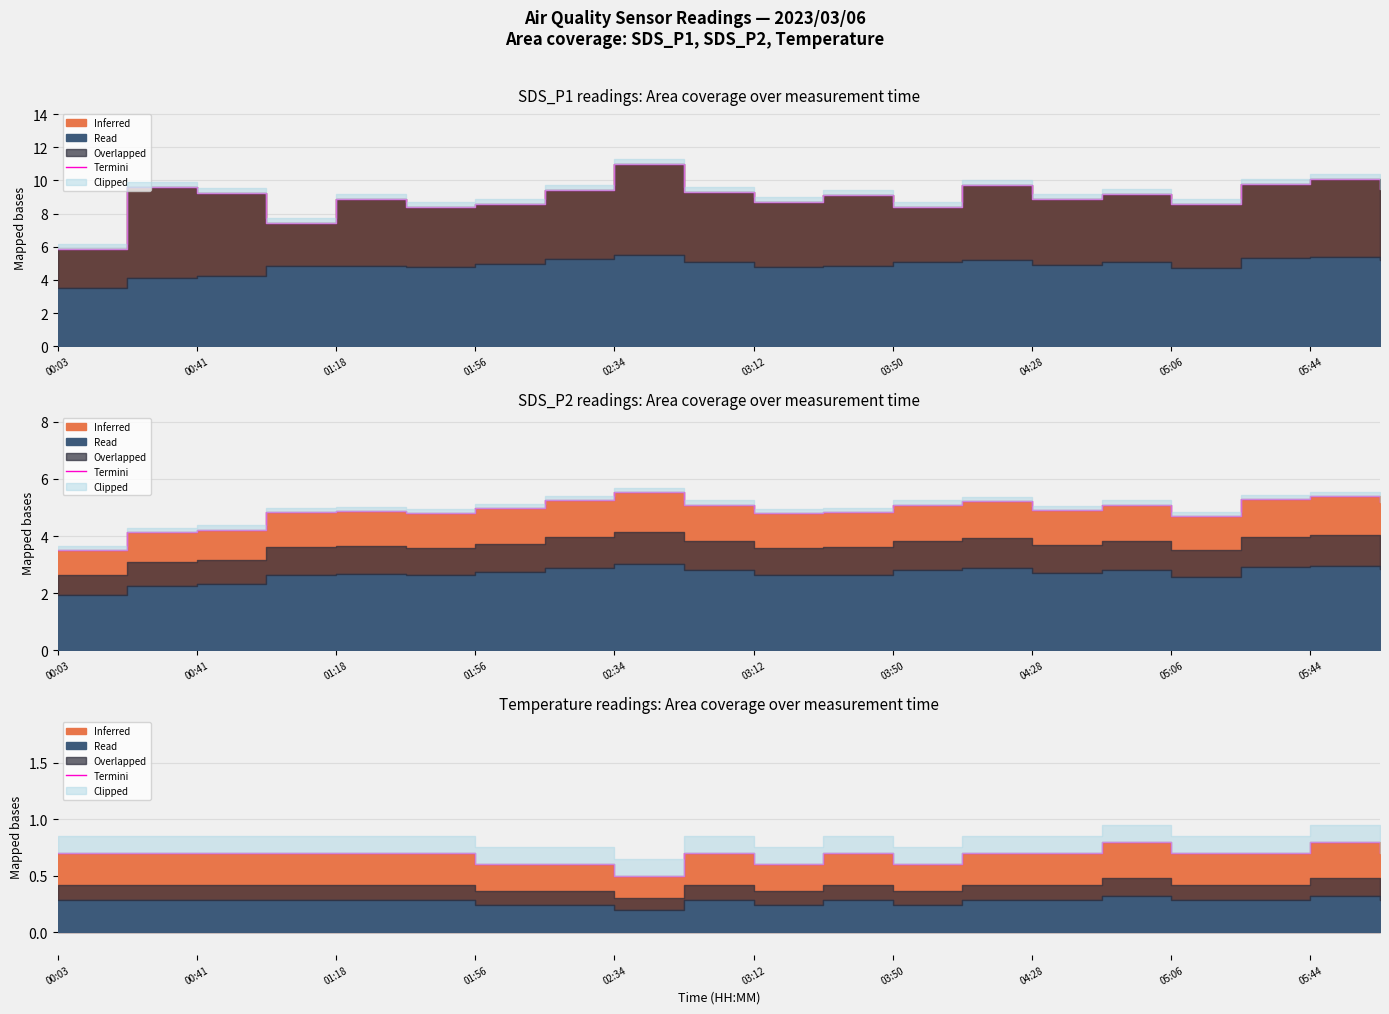

True or false: the data has more than 0 interior local peaks.

True